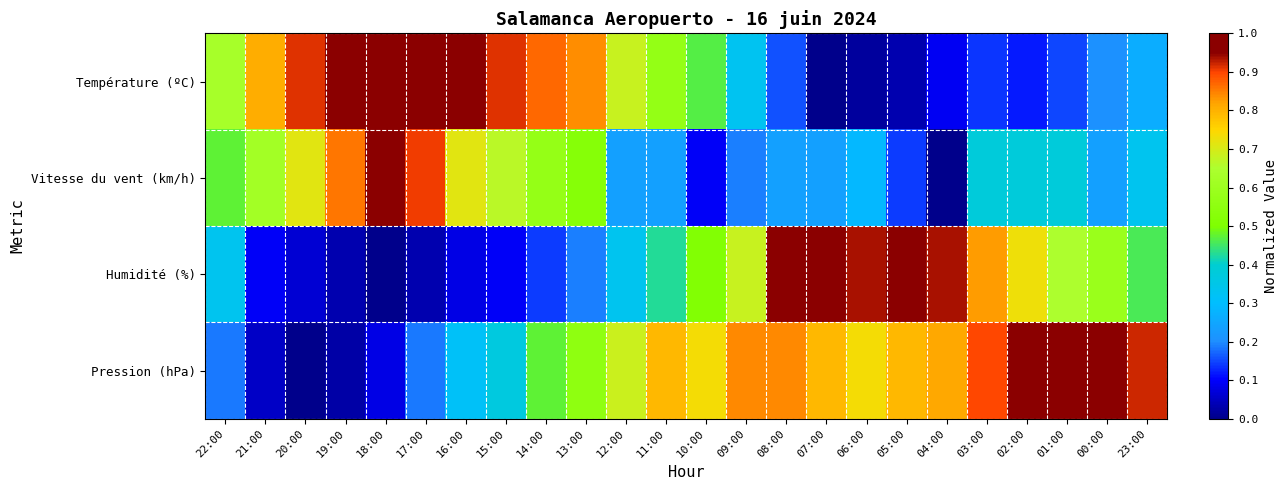

At how many categories does at least one series exceed 0?

24